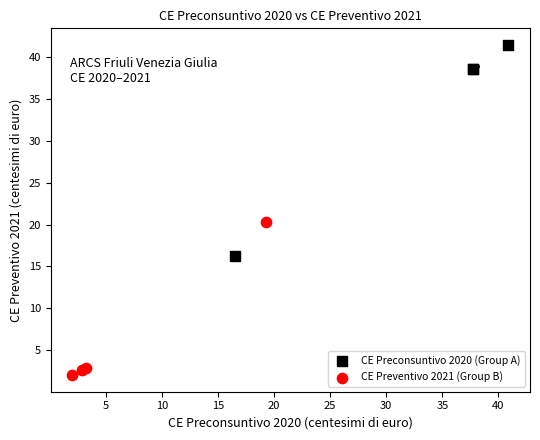

Which series reaches the minimum Y coordinate?

CE Preventivo 2021 (Group B)